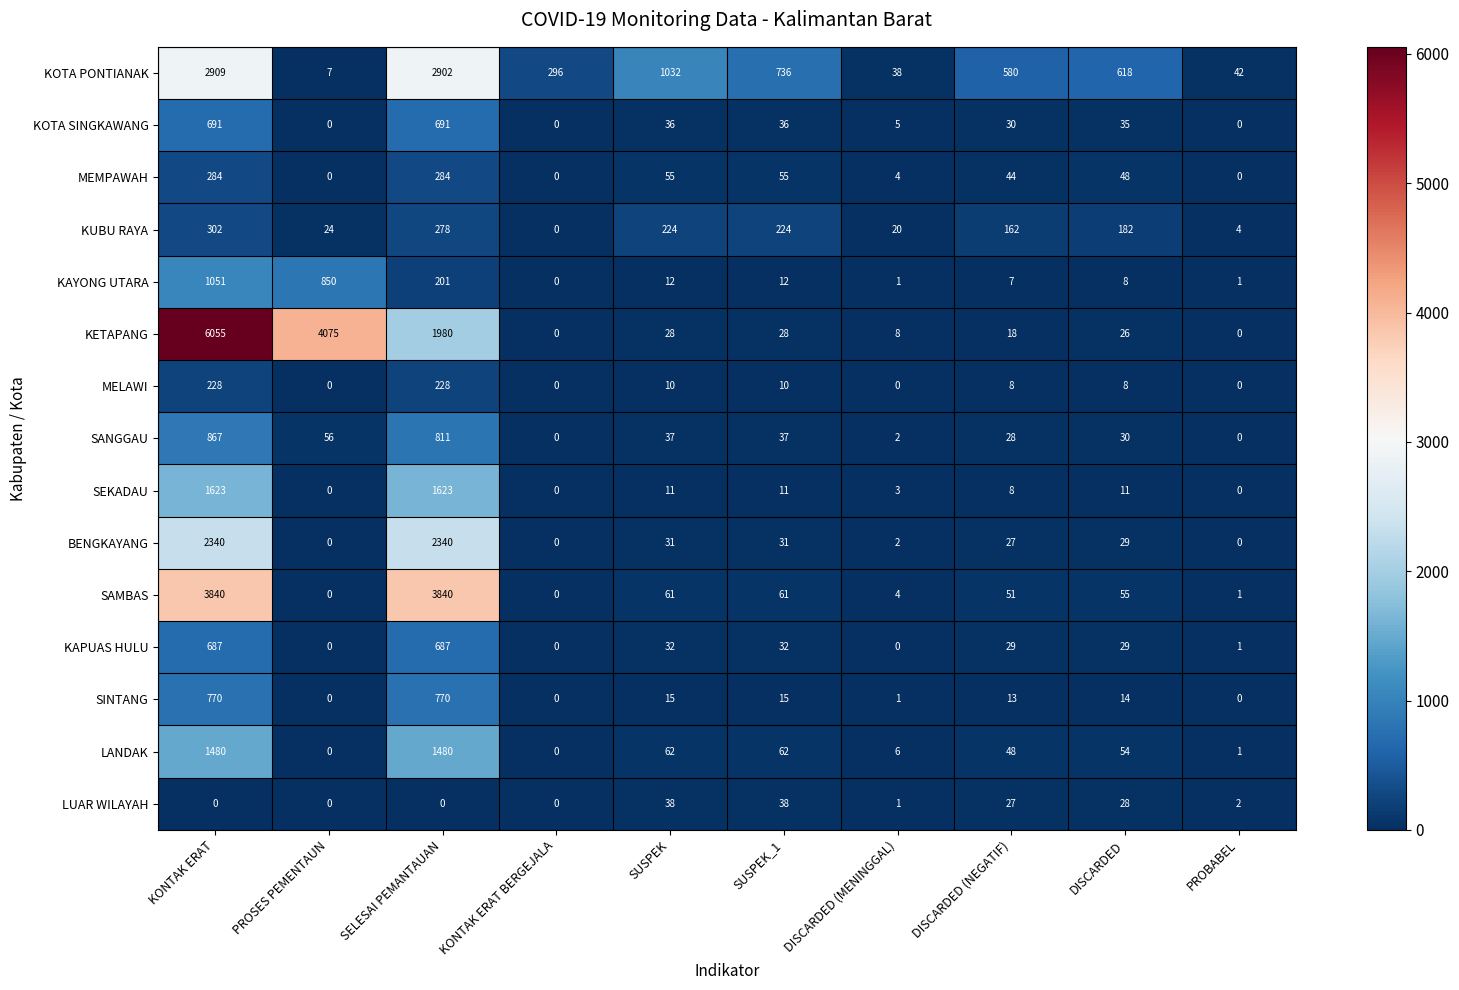

What is the difference between the LUAR WILAYAH values at SUSPEK and PROBABEL?

36